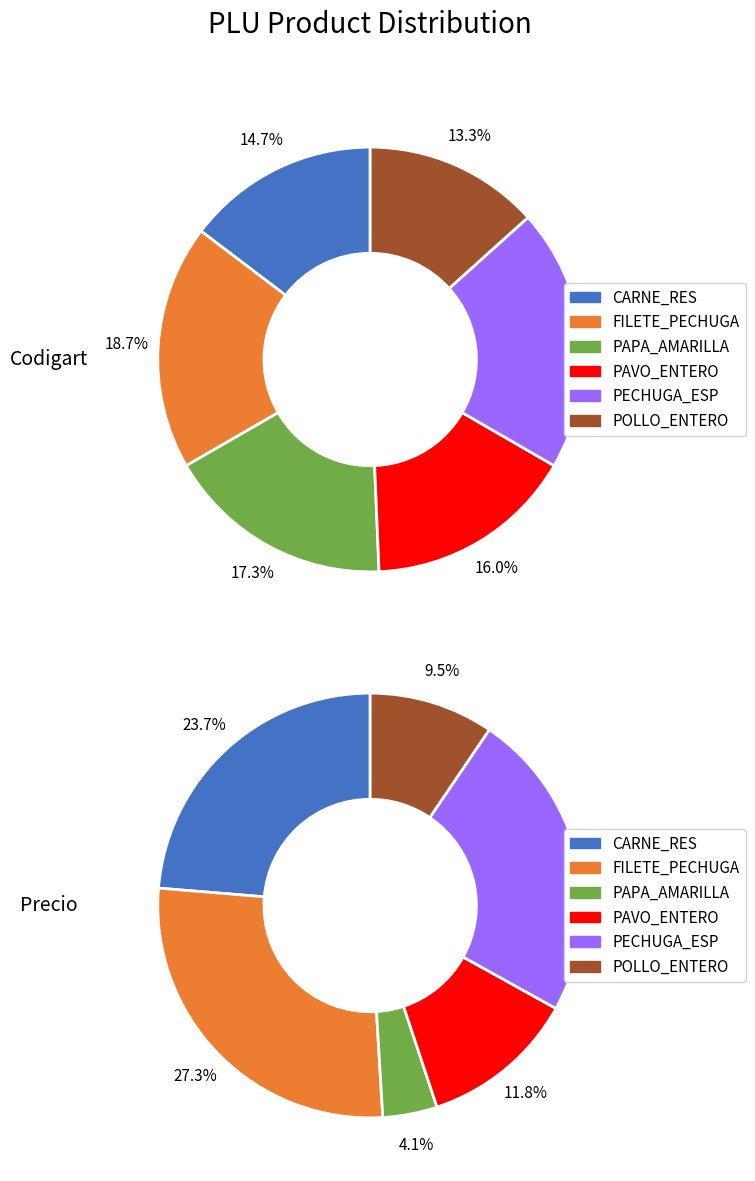

True or false: POLLO ENTERO accounts for 13% of the total.

True